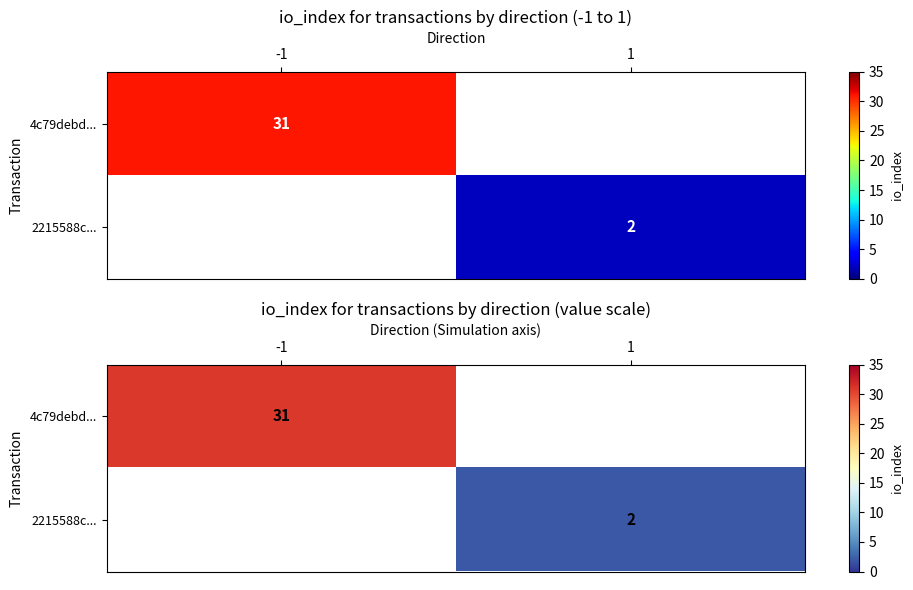

Rank the series by their average value, from highest to lowest.

4c79debd..., 2215588c...